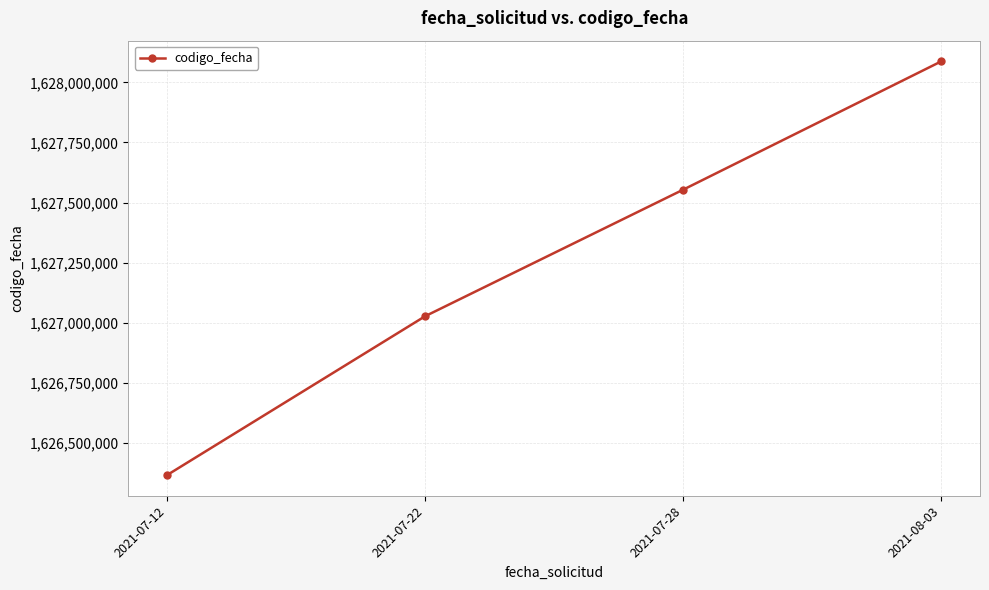

What is the change in value from 2021-07-12 to 2021-08-03?

+1720991